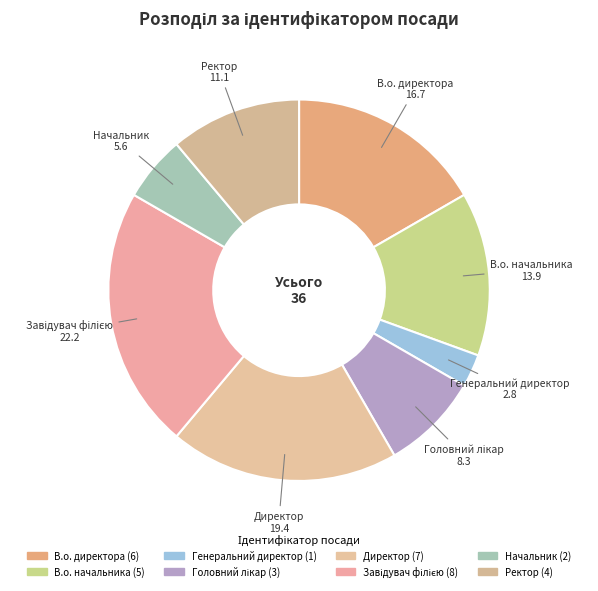

True or false: Директор accounts for 19% of the total.

True